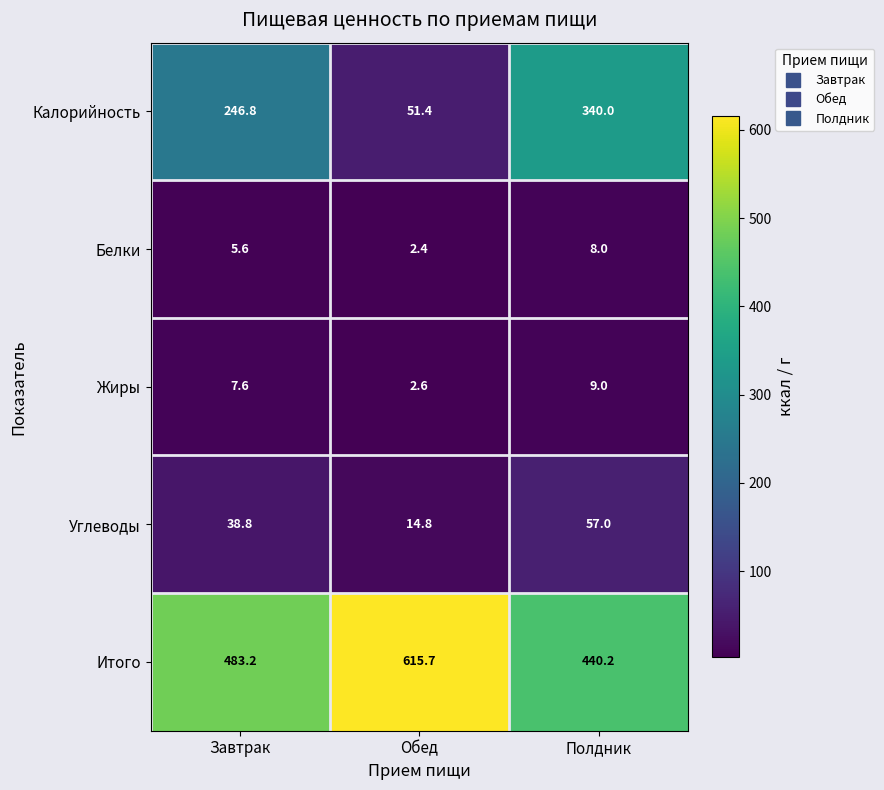

Reading left to right, transcribe all the data shown in this chart.

Калорийность: Завтрак=246.8	Обед=51.4	Полдник=340.0
Белки: Завтрак=5.6	Обед=2.4	Полдник=8.0
Жиры: Завтрак=7.6	Обед=2.6	Полдник=9.0
Углеводы: Завтрак=38.8	Обед=14.8	Полдник=57.0
Итого: Завтрак=483.2	Обед=615.7	Полдник=440.2